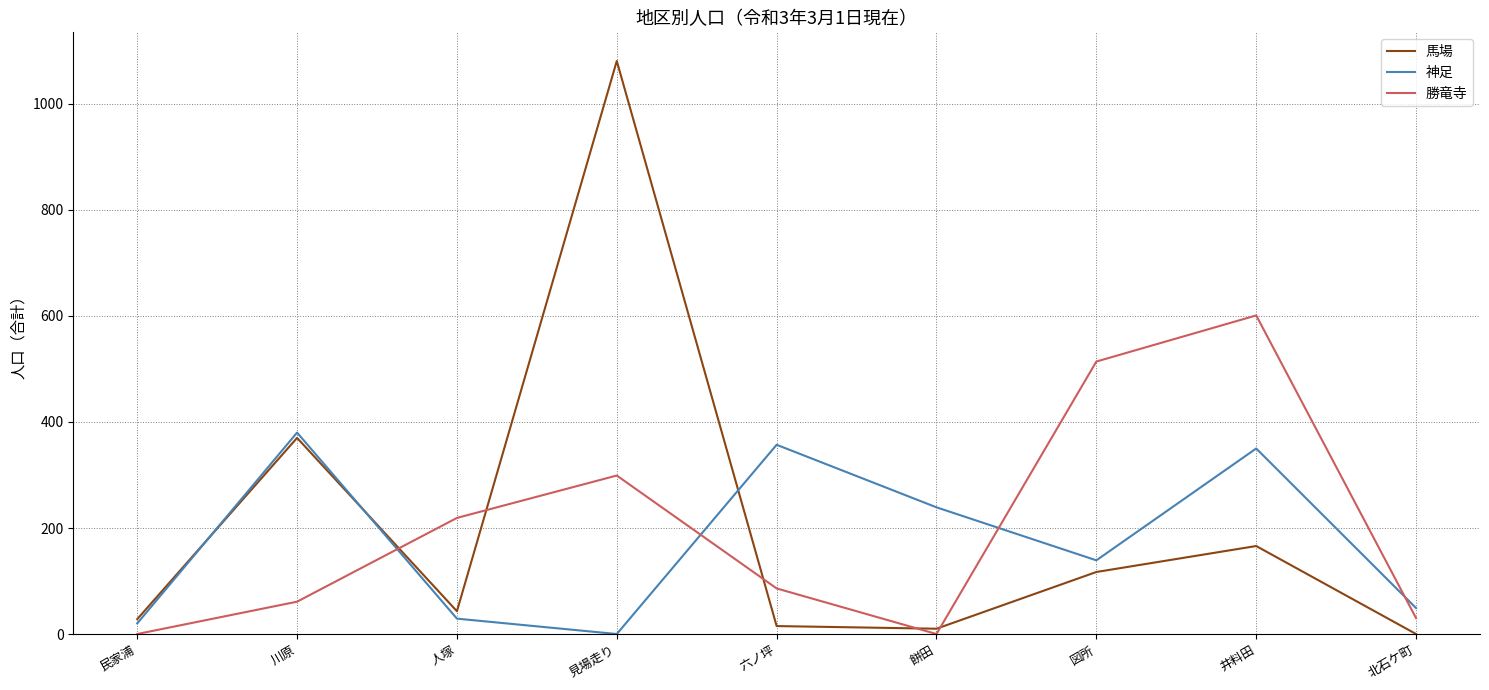

List the series in order of their peak value, lowest first.

神足, 勝竜寺, 馬場